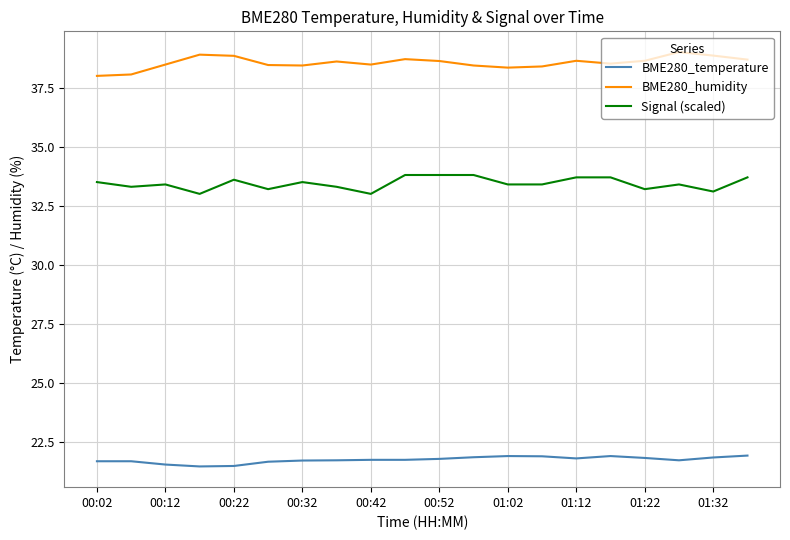

Which series has the largest total across all categories?

BME280_humidity